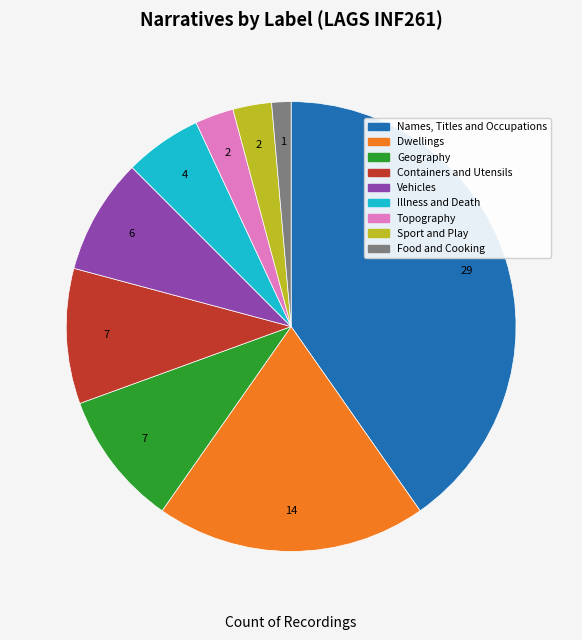

How many segments does this pie chart have?

9